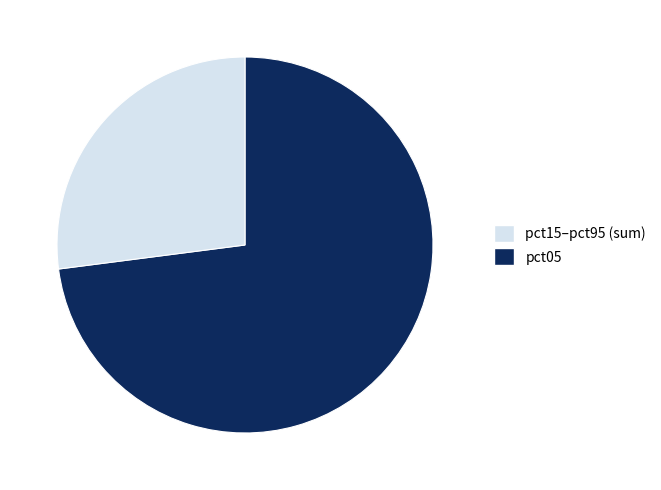

What is the ratio of the value at pct05 to the value at pct15–pct95 (sum)?

0.4